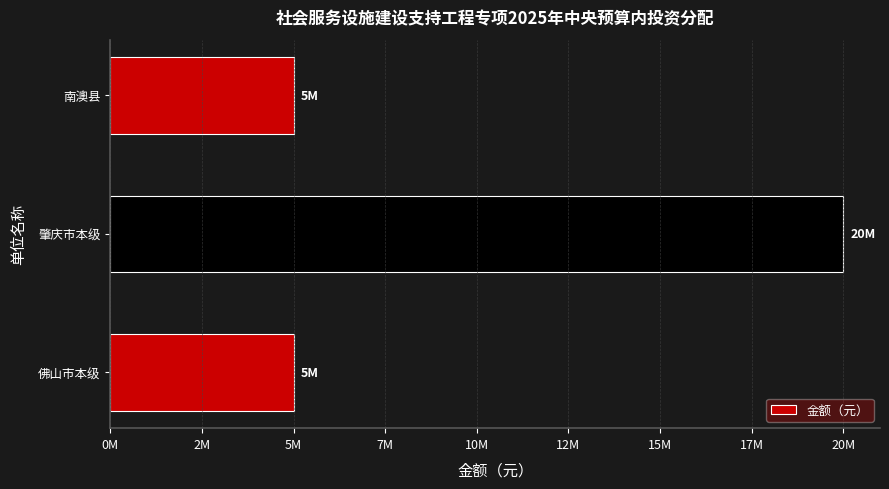

Are the bars horizontal?

Yes